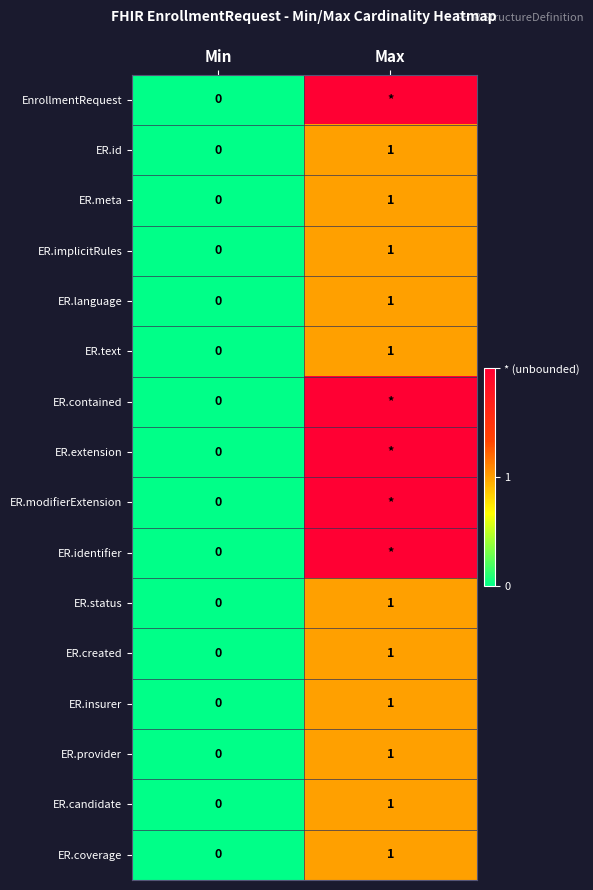

True or false: ER.status has a value of 2 at Max.

False